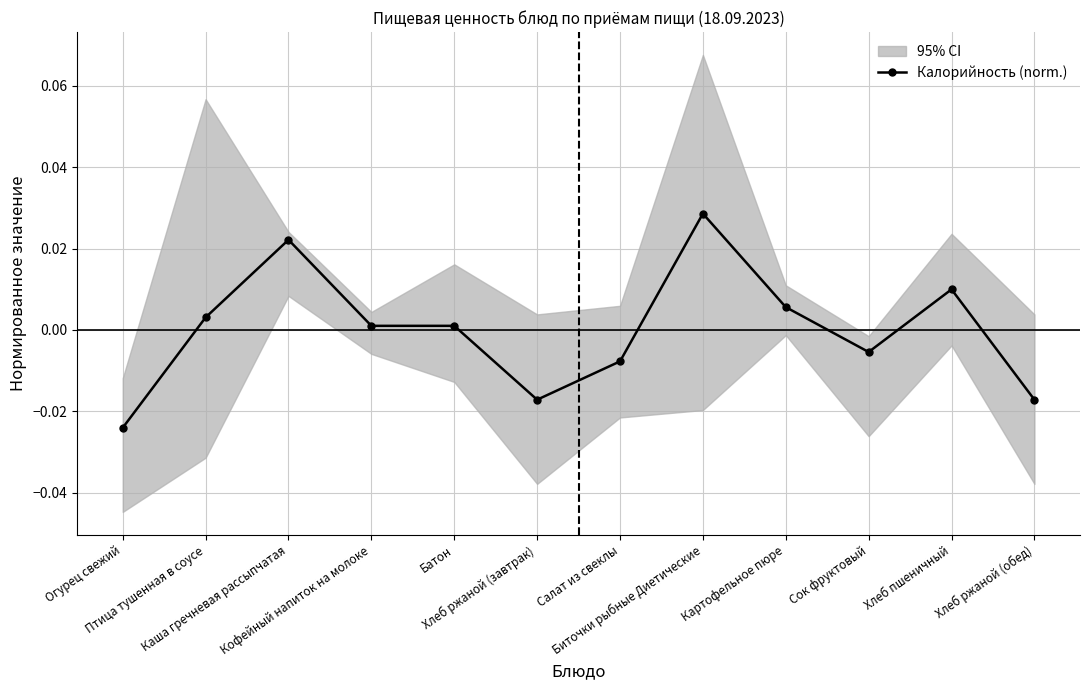

The chart shows a value of 0.0 at Биточки рыбные Диетические. True or false?

False